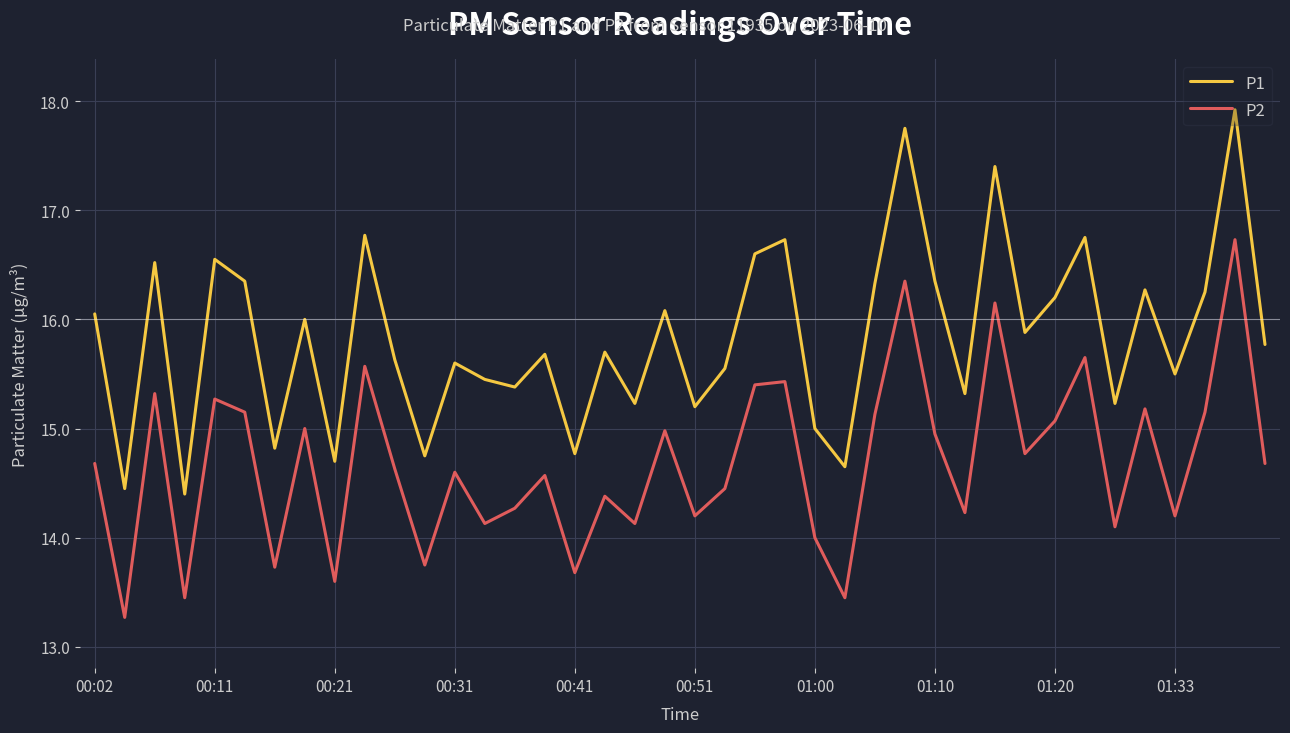

What is the maximum value for P2?

16.7